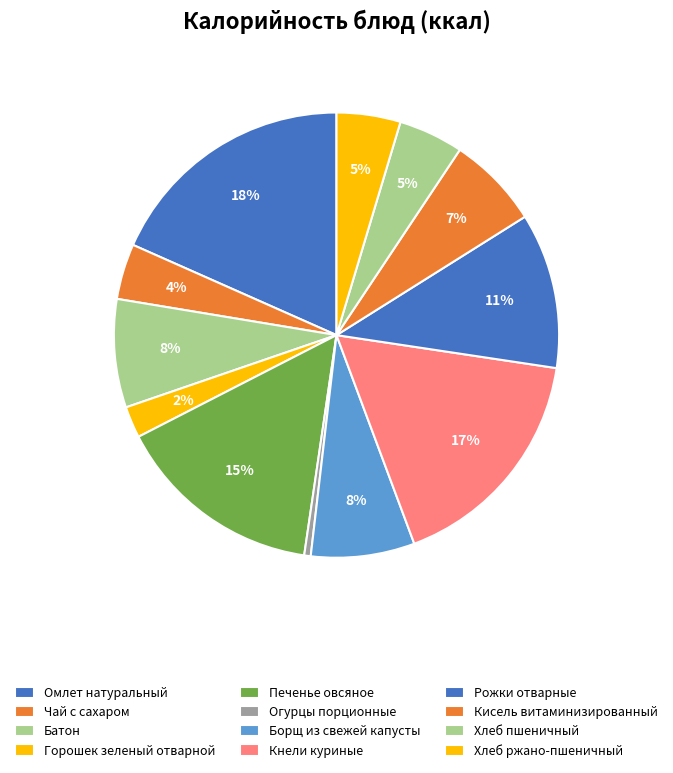

To the nearest percent, what portion does Омлет натуральный represent?

18%